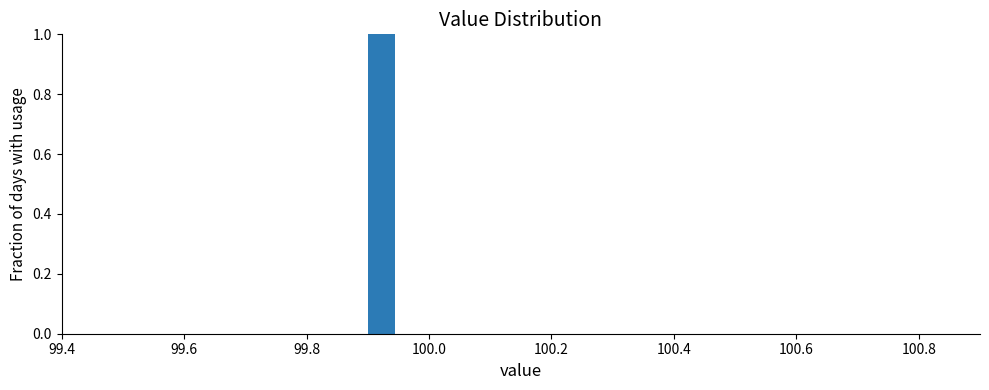

Read against the x-axis, roughly where is the centre of the tallest bar?

99.92